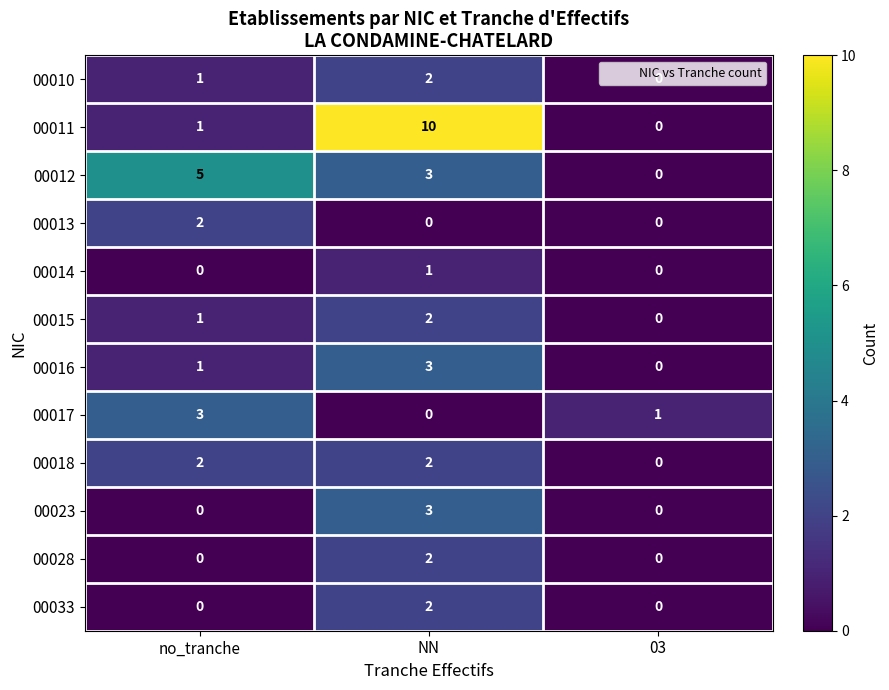

What is the sum of all 00010 values?

3